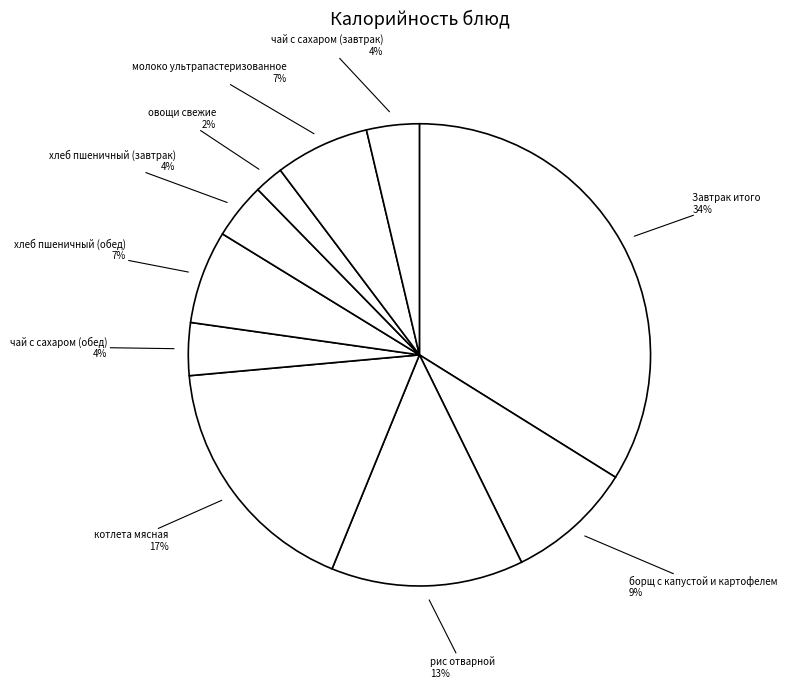

To the nearest percent, what is the difference between the хлеб пшеничный (обед) and хлеб пшеничный (завтрак) slice percentages?

3%